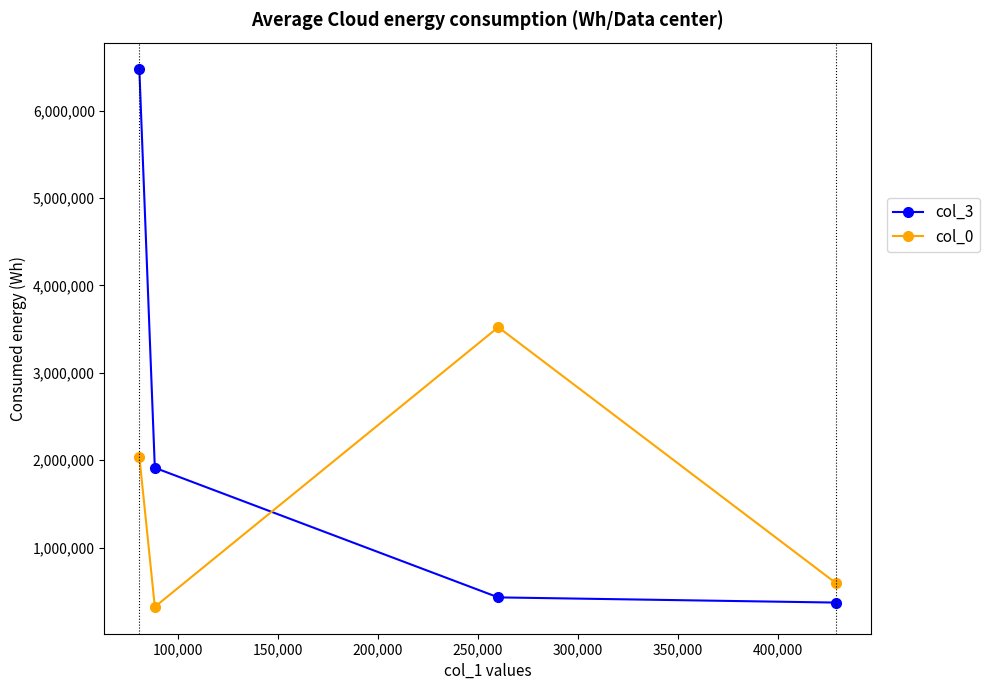

How many data points in col_0 are less than 2040164?

2